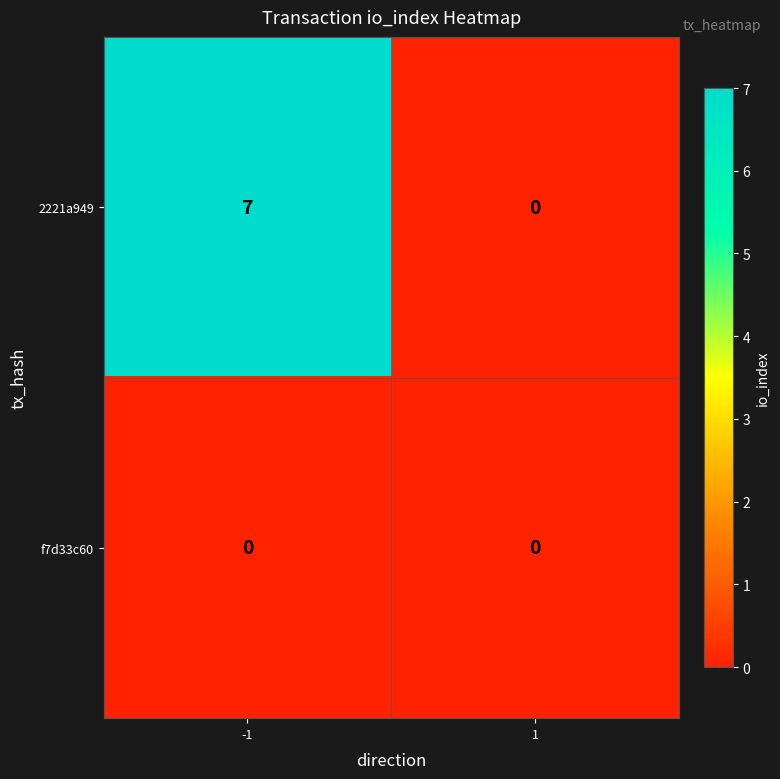

List the series in order of their peak value, highest first.

2221a949, f7d33c60